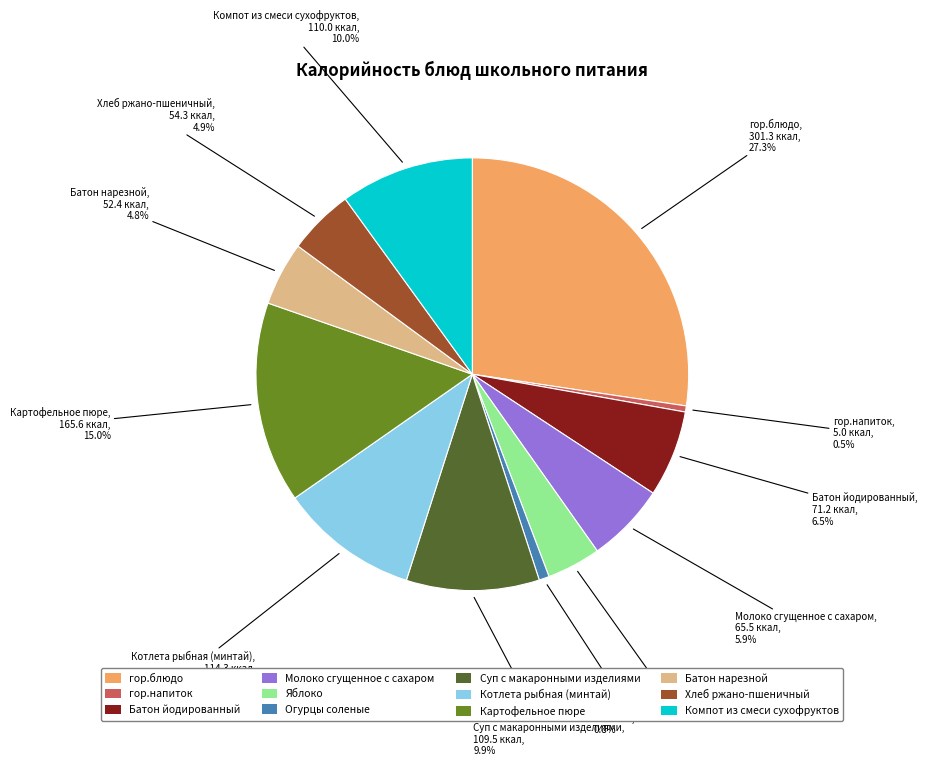

To the nearest percent, what is the difference between the Хлеб ржано-пшеничный and Картофельное пюре slice percentages?

10%